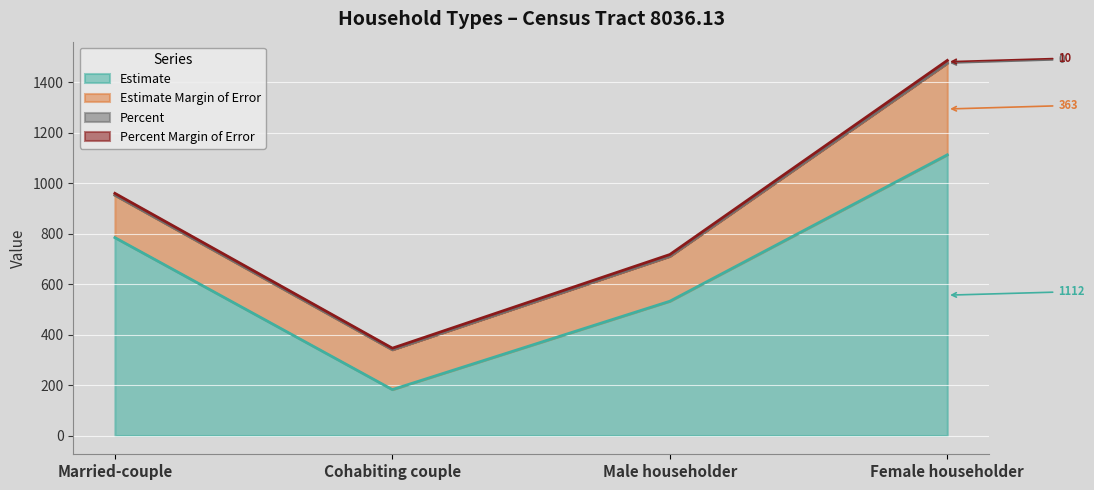

How many data points in Estimate are less than 784?

2